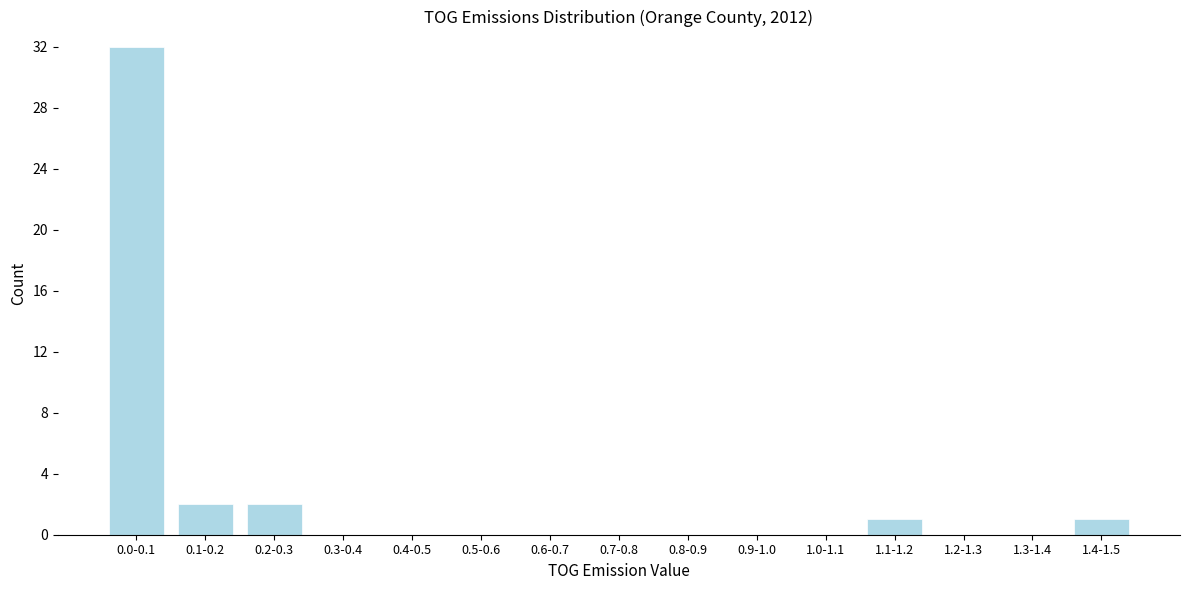

Reading left to right, list all the values displayed in this chart.

0.0-0.1=32	0.1-0.2=2	0.2-0.3=2	0.3-0.4=0	0.4-0.5=0	0.5-0.6=0	0.6-0.7=0	0.7-0.8=0	0.8-0.9=0	0.9-1.0=0	1.0-1.1=0	1.1-1.2=1	1.2-1.3=0	1.3-1.4=0	1.4-1.5=1